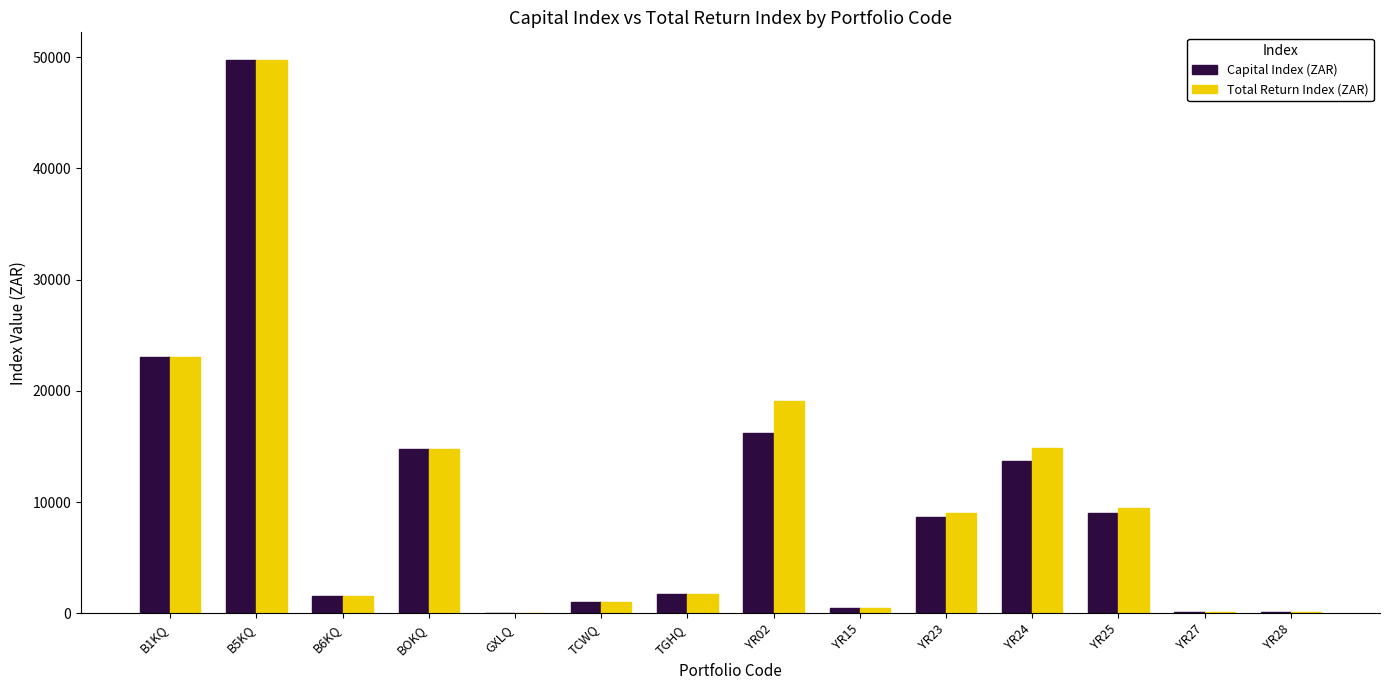

What is the sum of all Capital Index (ZAR) values?

140197.0